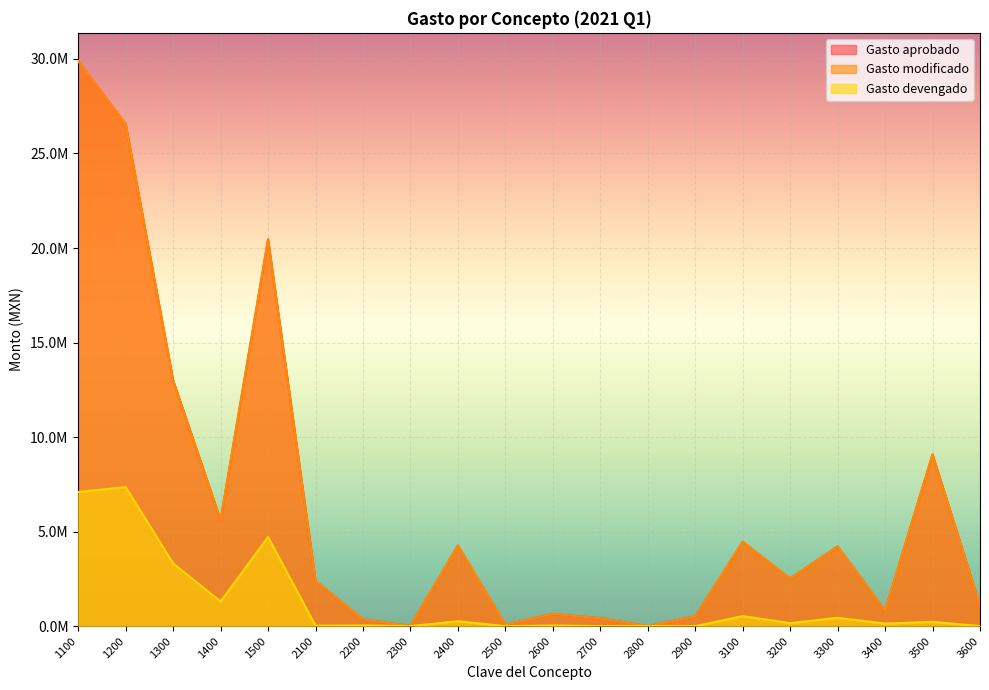

What is the total value across all series at 2600?

1331103.9